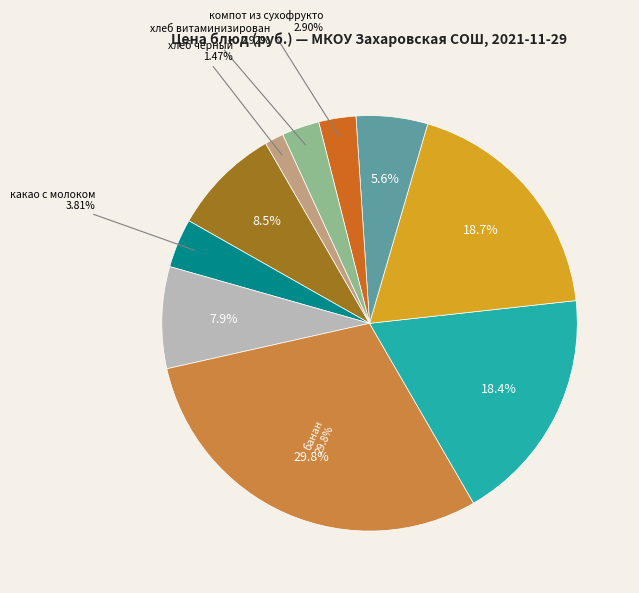

Combined, do хлеб черный and бутерброд с повидлом account for over 50%?

No